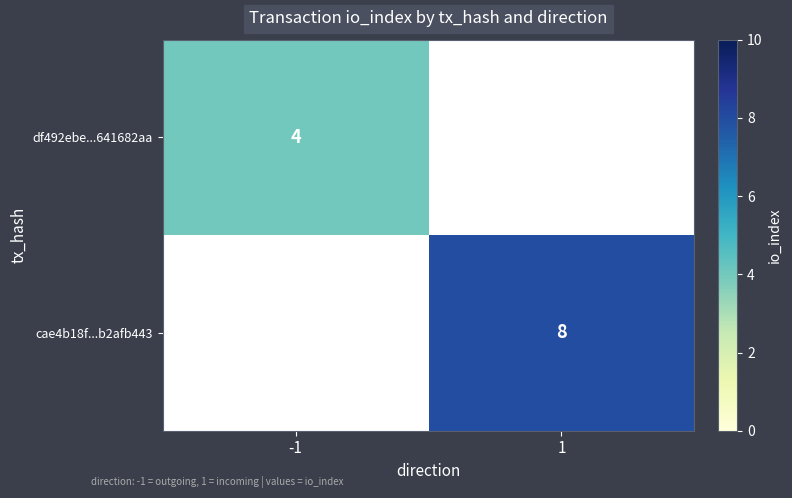

The cae4b18f...b2afb443 series shows 2 at 1. True or false?

False